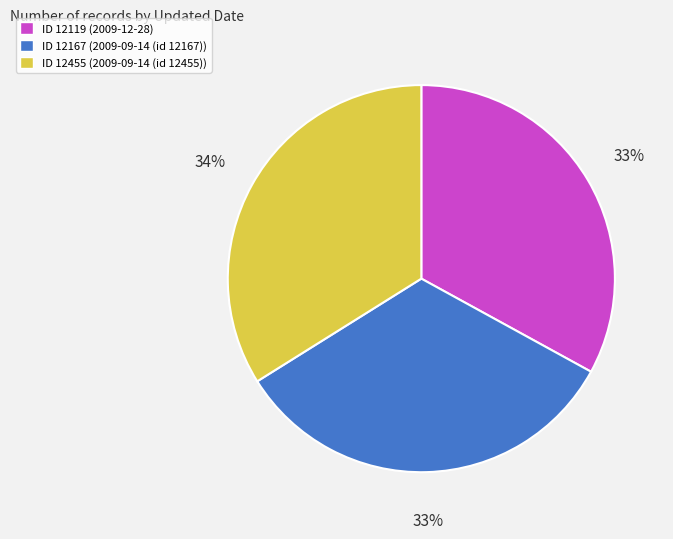

What percentage is the ID 12455 (2009-09-14 (id 12455)) slice, to the nearest percent?

34%